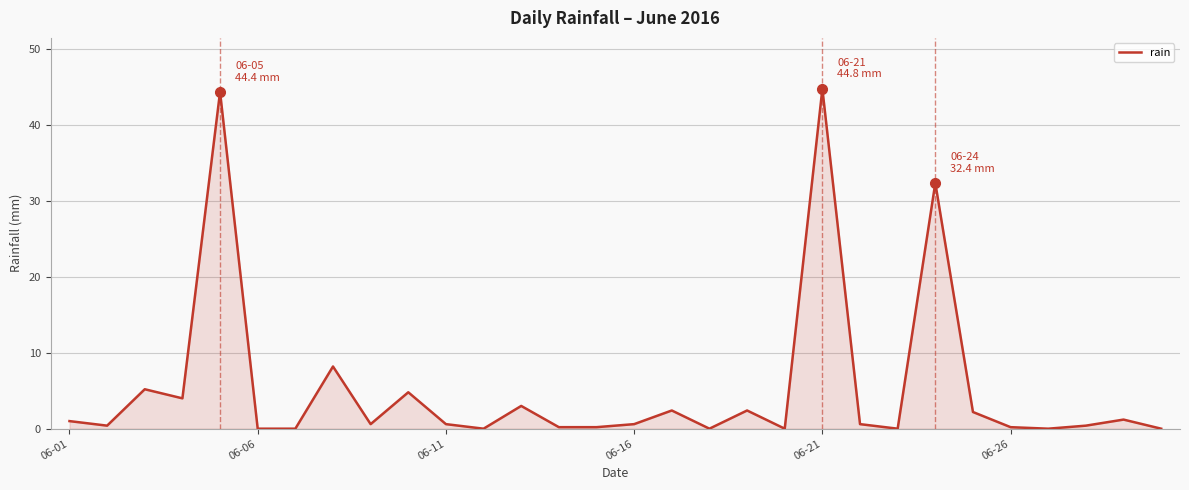

What is the maximum value shown in the chart?

44.8